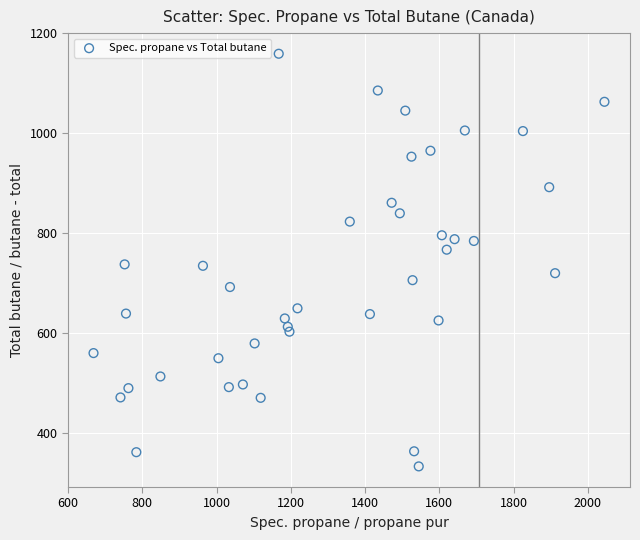

What is the range of Y values (max minus min)?

825.2